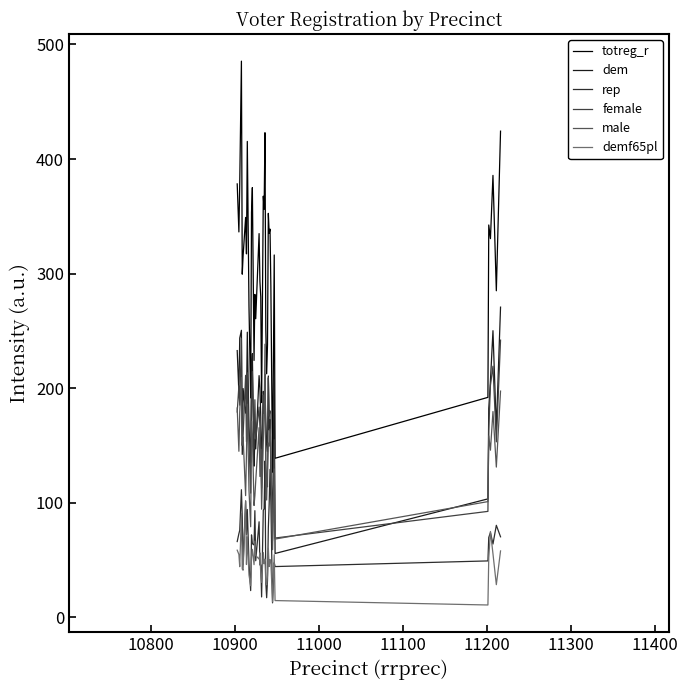

What is the smallest value displayed?

10.9